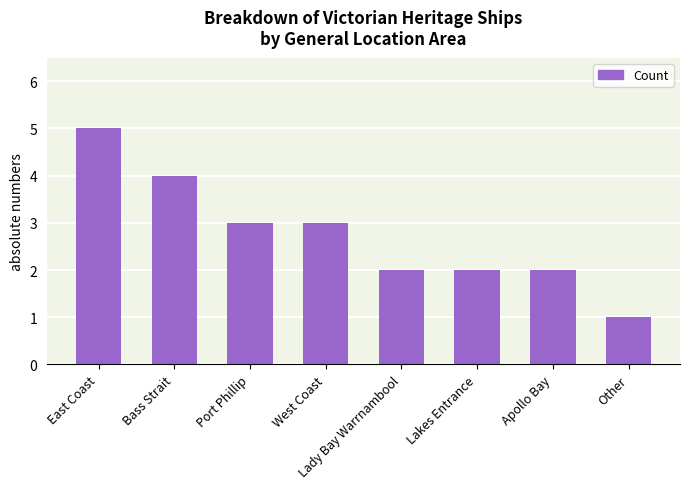

Count the number of data series in this chart.

1